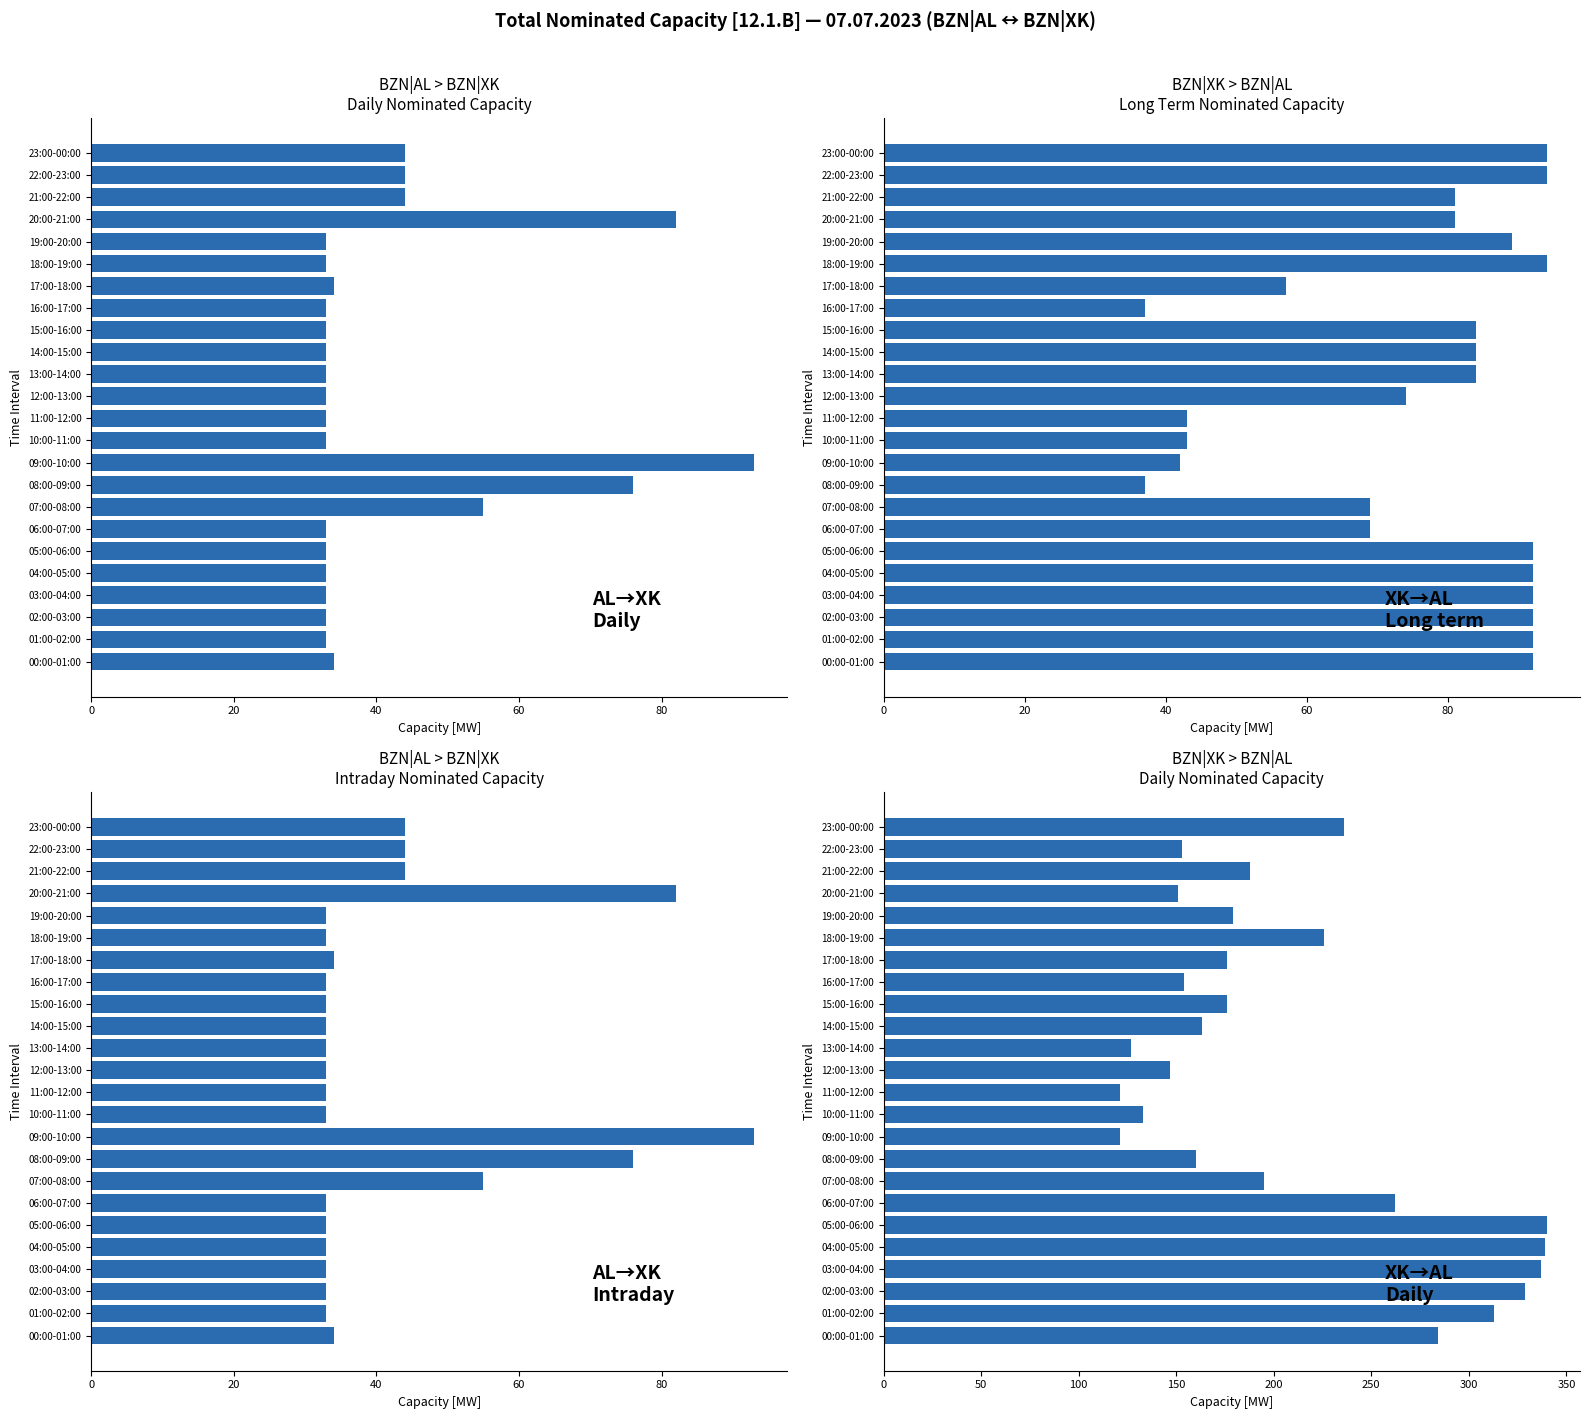

How many groups of bars are there?

24